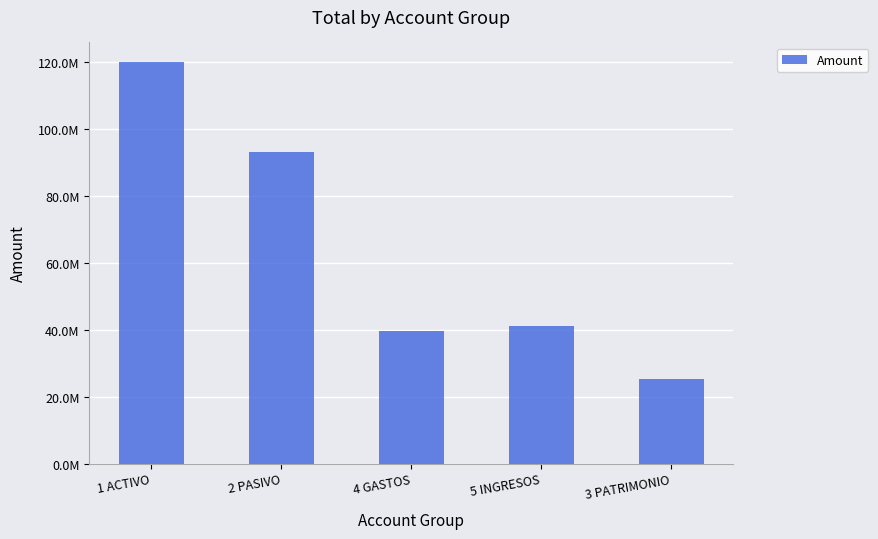

Which label corresponds to the largest value in the chart?

1 ACTIVO